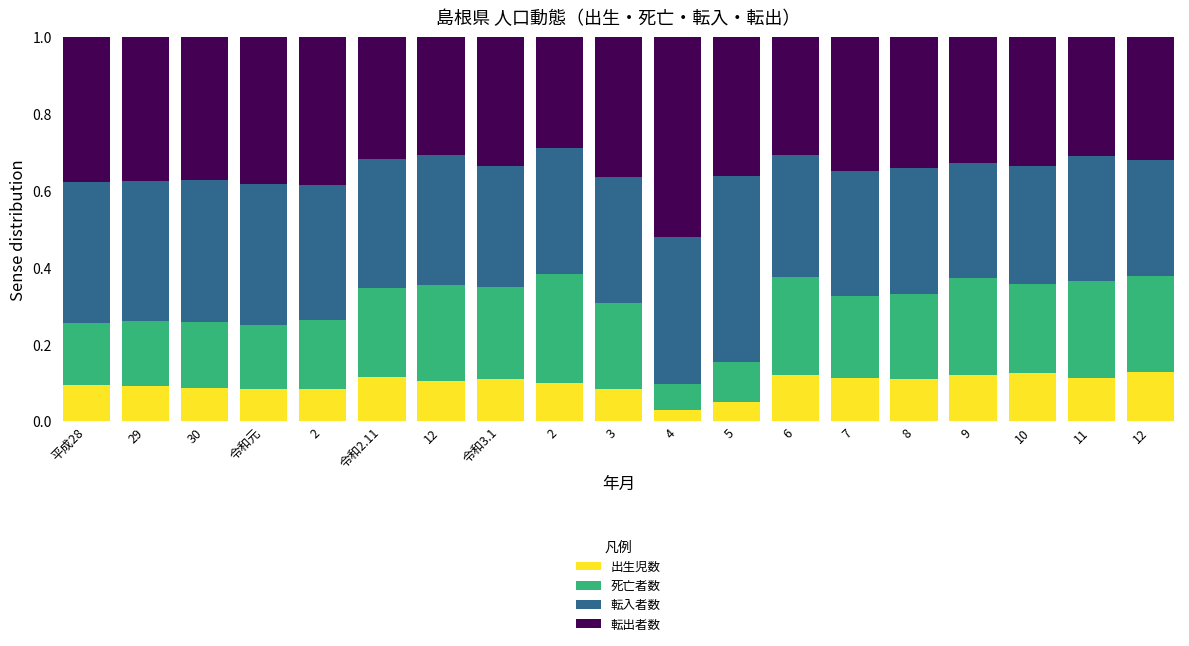

How many categories are shown in the chart?

19